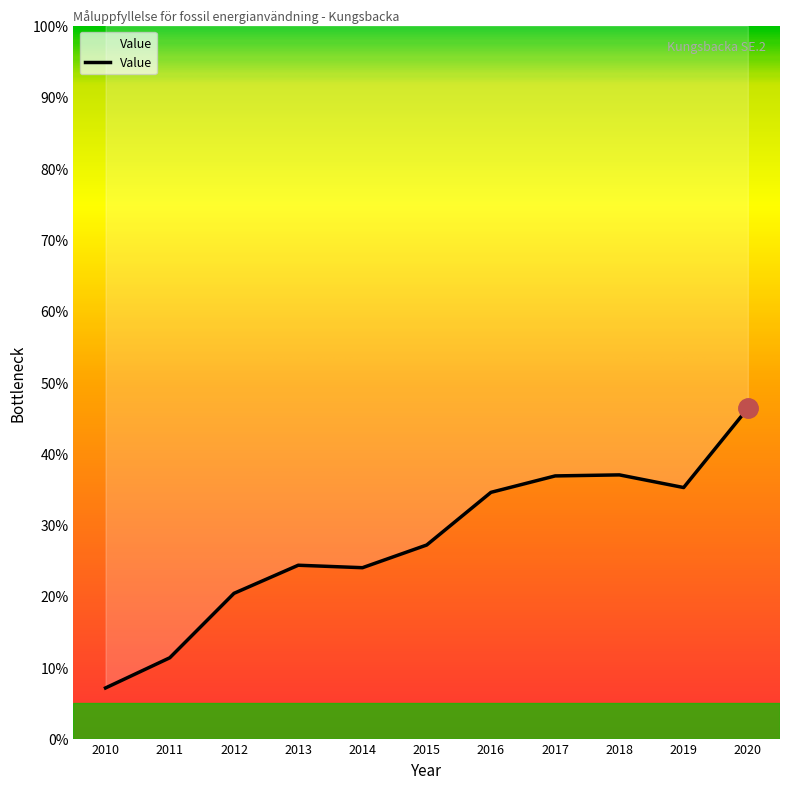

What is the difference between the maximum and second lowest values?

35.0